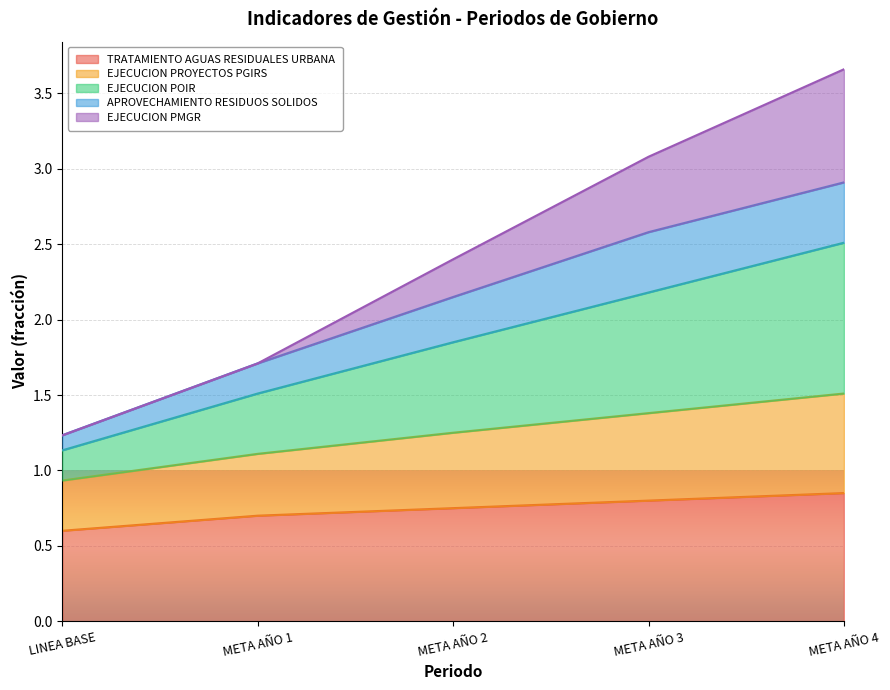

What position from the left is META AÑO 4?

5